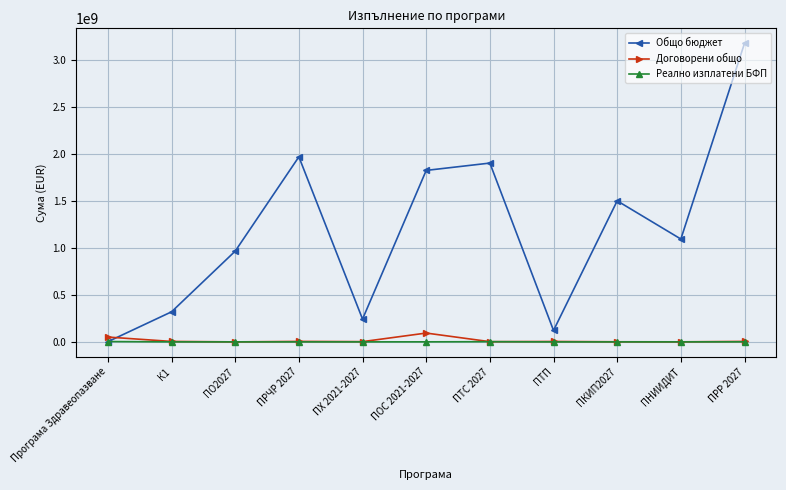

Which series has the largest range (max minus min)?

Общо бюджет